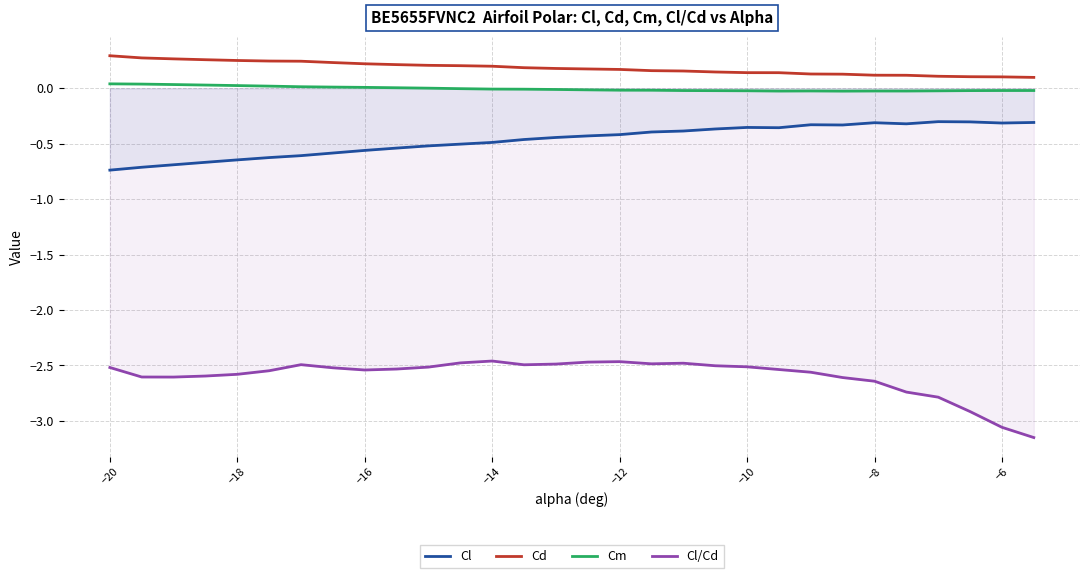

How many data points in Cm are less than 0?

19